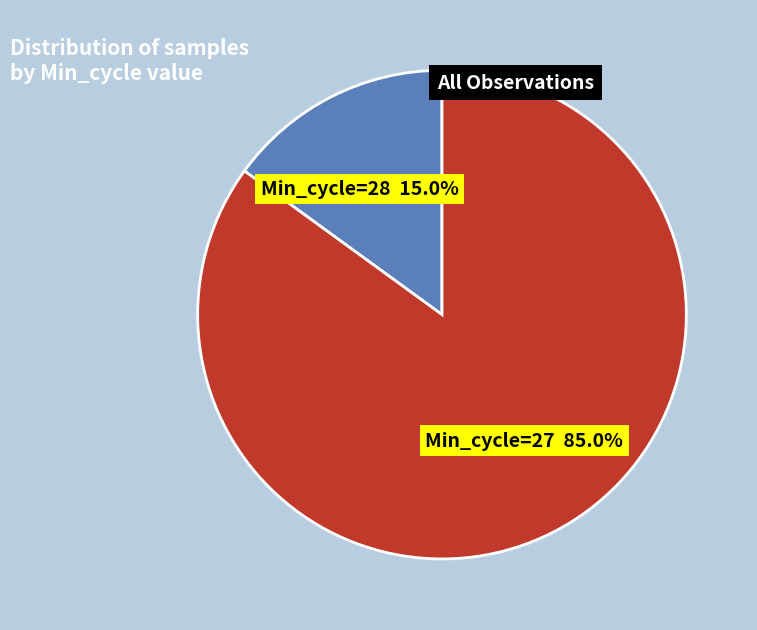

Does any single category account for the majority?

Yes